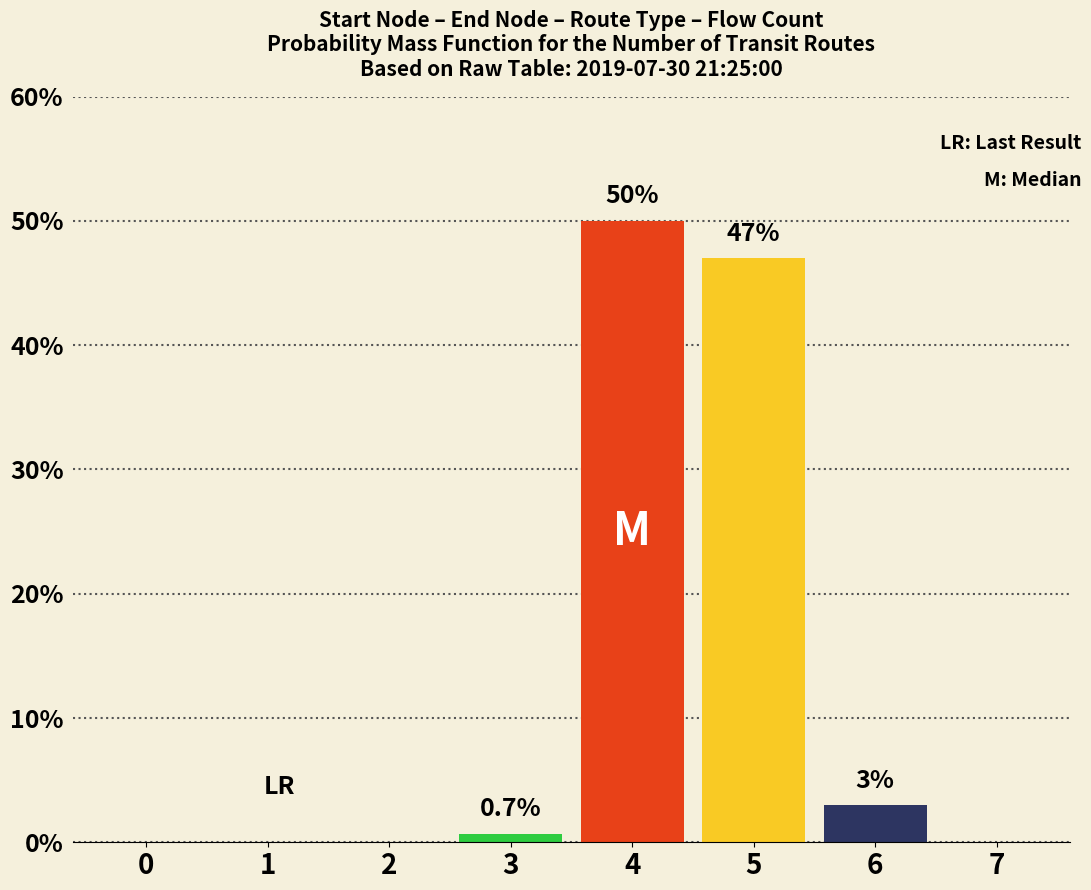

Does the chart contain stacked bars?

No